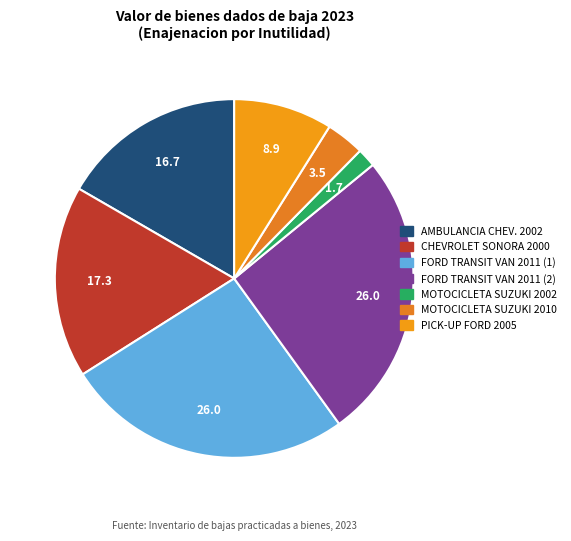

Count the number of slices in the pie.

7